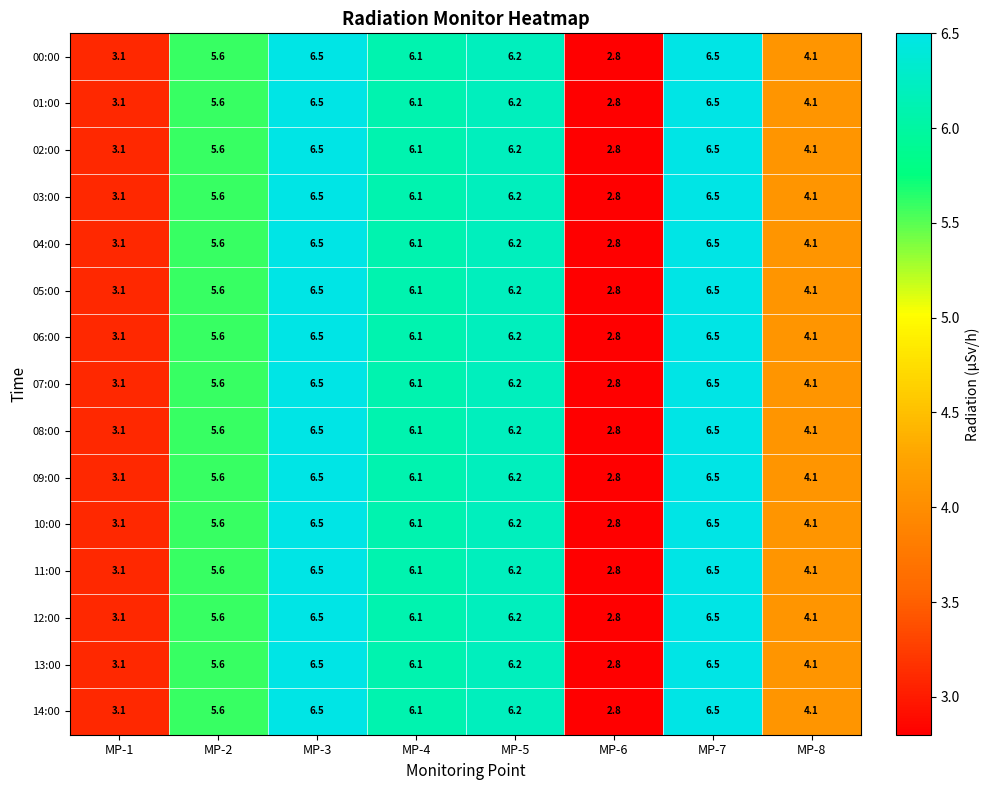

What is the difference between the maximum and minimum values in the 08:00 series?

3.7